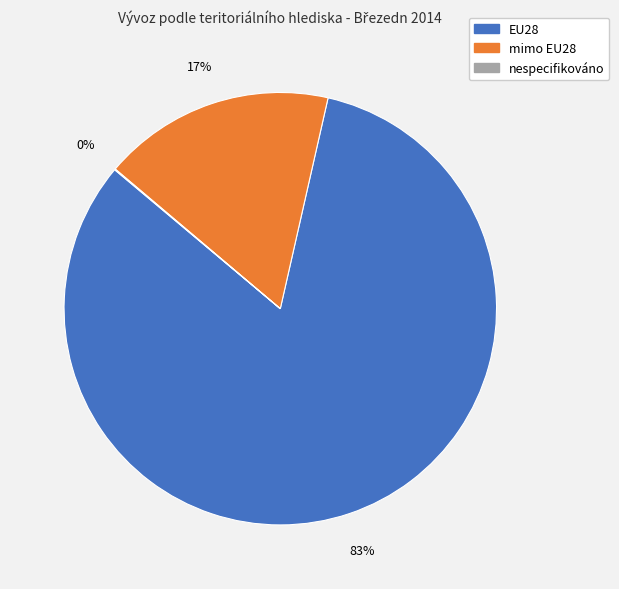

Does any single category account for the majority?

Yes